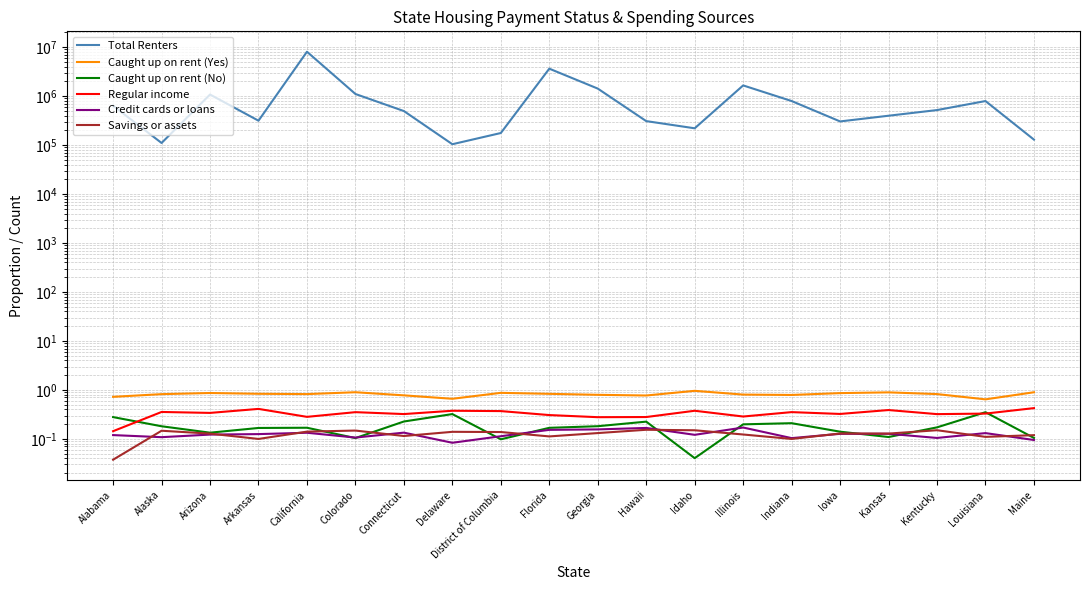

How many series are shown in this chart?

6